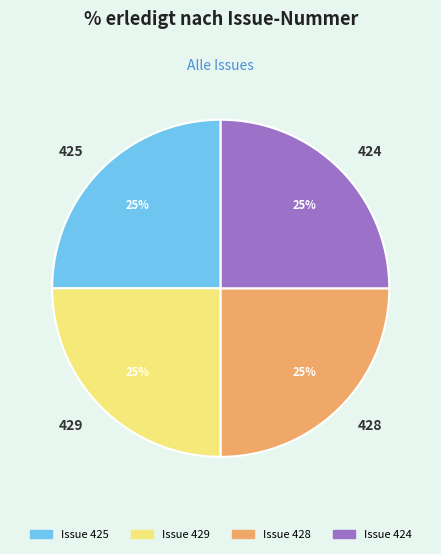

Does 428 account for over 50% of the chart?

No